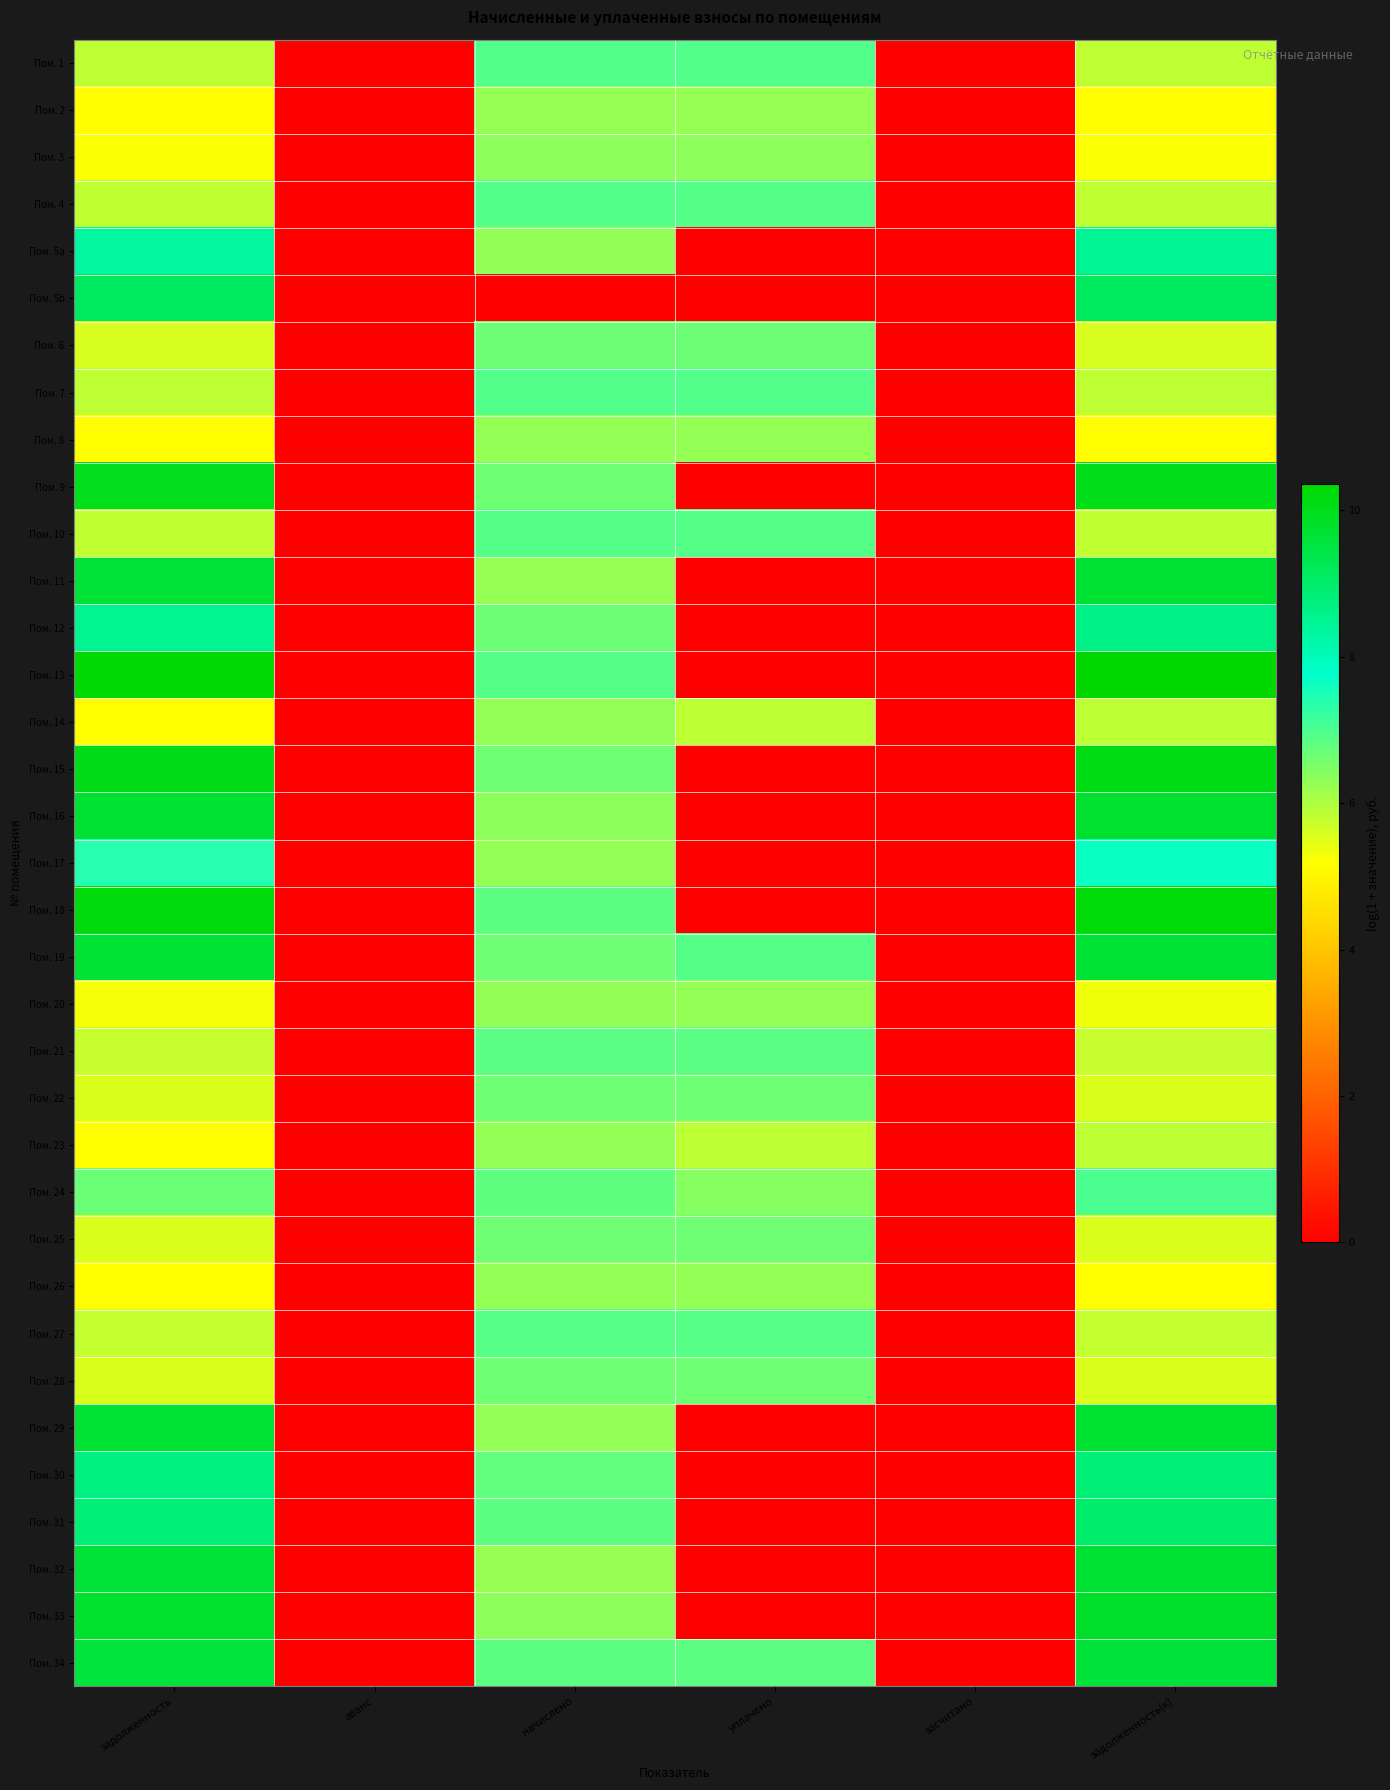

Reading left to right, what are all the values shown in this chart?

Пом. 1: задолженность=5.8	аванс=0.0	начислено=6.9	уплачено=6.9	засчитано=0.0	задолженность(к)=5.8
Пом. 2: задолженность=5.2	аванс=0.0	начислено=6.2	уплачено=6.2	засчитано=0.0	задолженность(к)=5.2
Пом. 3: задолженность=5.2	аванс=0.0	начислено=6.3	уплачено=6.3	засчитано=0.0	задолженность(к)=5.2
Пом. 4: задолженность=5.8	аванс=0.0	начислено=6.9	уплачено=6.9	засчитано=0.0	задолженность(к)=5.8
Пом. 5a: задолженность=8.3	аванс=0.0	начислено=6.3	уплачено=0.0	засчитано=0.0	задолженность(к)=8.5
Пом. 5b: задолженность=9.1	аванс=0.0	начислено=0.0	уплачено=0.0	засчитано=0.0	задолженность(к)=9.1
Пом. 6: задолженность=5.6	аванс=0.0	начислено=6.7	уплачено=6.7	засчитано=0.0	задолженность(к)=5.6
Пом. 7: задолженность=5.8	аванс=0.0	начислено=6.9	уплачено=6.9	засчитано=0.0	задолженность(к)=5.8
Пом. 8: задолженность=5.2	аванс=0.0	начислено=6.3	уплачено=6.3	засчитано=0.0	задолженность(к)=5.2
Пом. 9: задолженность=10.0	аванс=0.0	начислено=6.7	уплачено=0.0	засчитано=0.0	задолженность(к)=10.0
Пом. 10: задолженность=5.8	аванс=0.0	начислено=6.9	уплачено=6.9	засчитано=0.0	задолженность(к)=5.8
Пом. 11: задолженность=9.7	аванс=0.0	начислено=6.3	уплачено=0.0	засчитано=0.0	задолженность(к)=9.7
Пом. 12: задолженность=8.5	аванс=0.0	начислено=6.7	уплачено=0.0	засчитано=0.0	задолженность(к)=8.6
Пом. 13: задолженность=10.3	аванс=0.0	начислено=6.9	уплачено=0.0	засчитано=0.0	задолженность(к)=10.4
Пом. 14: задолженность=5.2	аванс=0.0	начислено=6.3	уплачено=5.9	засчитано=0.0	задолженность(к)=5.9
Пом. 15: задолженность=10.1	аванс=0.0	начислено=6.7	уплачено=0.0	засчитано=0.0	задолженность(к)=10.1
Пом. 16: задолженность=9.7	аванс=0.0	начислено=6.3	уплачено=0.0	засчитано=0.0	задолженность(к)=9.8
Пом. 17: задолженность=7.4	аванс=0.0	начислено=6.3	уплачено=0.0	засчитано=0.0	задолженность(к)=7.7
Пом. 18: задолженность=10.2	аванс=0.0	начислено=6.8	уплачено=0.0	засчитано=0.0	задолженность(к)=10.3
Пом. 19: задолженность=9.7	аванс=0.0	начислено=6.7	уплачено=6.9	засчитано=0.0	задолженность(к)=9.7
Пом. 20: задолженность=5.3	аванс=0.0	начислено=6.3	уплачено=6.3	засчитано=0.0	задолженность(к)=5.3
Пом. 21: задолженность=5.8	аванс=0.0	начислено=6.9	уплачено=6.9	засчитано=0.0	задолженность(к)=5.8
Пом. 22: задолженность=5.6	аванс=0.0	начислено=6.7	уплачено=6.7	засчитано=0.0	задолженность(к)=5.6
Пом. 23: задолженность=5.2	аванс=0.0	начислено=6.3	уплачено=5.9	засчитано=0.0	задолженность(к)=5.9
Пом. 24: задолженность=6.7	аванс=0.0	начислено=6.8	уплачено=6.4	засчитано=0.0	задолженность(к)=7.0
Пом. 25: задолженность=5.6	аванс=0.0	начислено=6.7	уплачено=6.7	засчитано=0.0	задолженность(к)=5.6
Пом. 26: задолженность=5.2	аванс=0.0	начислено=6.3	уплачено=6.3	засчитано=0.0	задолженность(к)=5.2
Пом. 27: задолженность=5.8	аванс=0.0	начислено=6.9	уплачено=6.9	засчитано=0.0	задолженность(к)=5.8
Пом. 28: задолженность=5.6	аванс=0.0	начислено=6.7	уплачено=6.7	засчитано=0.0	задолженность(к)=5.6
Пом. 29: задолженность=9.7	аванс=0.0	начислено=6.3	уплачено=0.0	засчитано=0.0	задолженность(к)=9.7
Пом. 30: задолженность=8.7	аванс=0.0	начислено=6.8	уплачено=0.0	засчитано=0.0	задолженность(к)=8.8
Пом. 31: задолженность=8.8	аванс=0.0	начислено=6.8	уплачено=0.0	засчитано=0.0	задолженность(к)=9.0
Пом. 32: задолженность=9.7	аванс=0.0	начислено=6.2	уплачено=0.0	засчитано=0.0	задолженность(к)=9.7
Пом. 33: задолженность=9.8	аванс=0.0	начислено=6.3	уплачено=0.0	засчитано=0.0	задолженность(к)=9.8
Пом. 34: задолженность=9.6	аванс=0.0	начислено=6.8	уплачено=6.8	засчитано=0.0	задолженность(к)=9.6